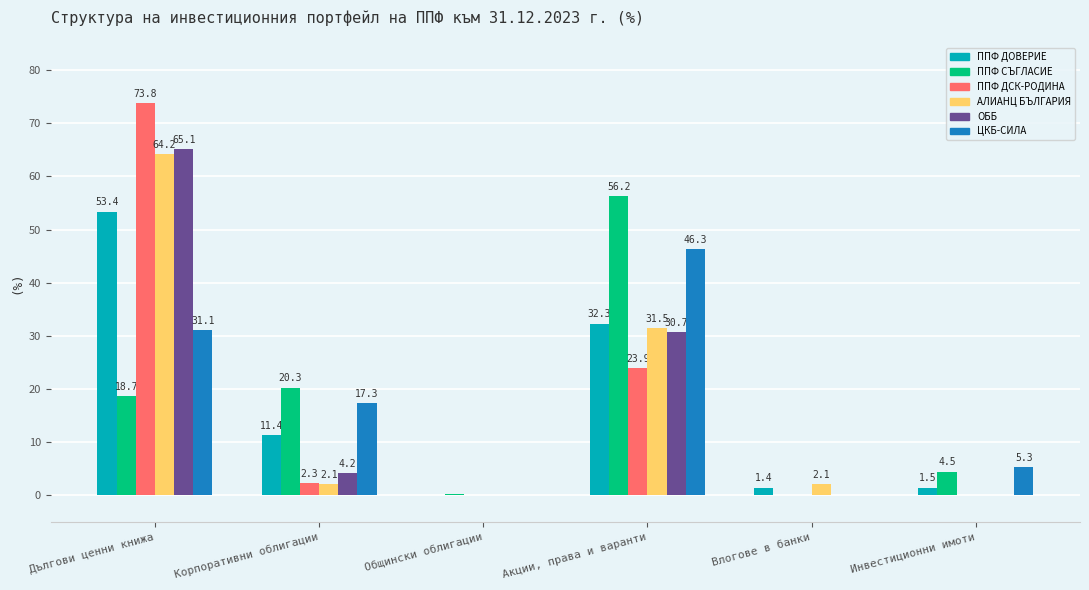

What is the maximum value shown in the chart?

73.8